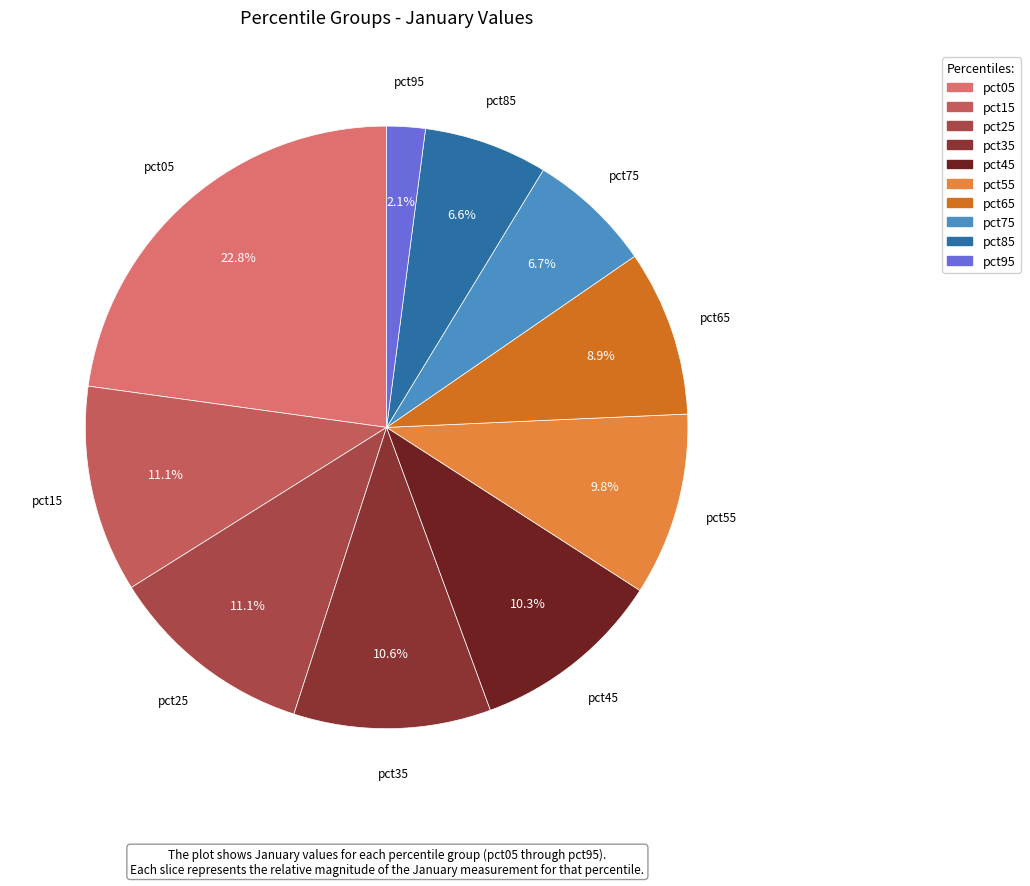

What percentage is the pct25 slice, to the nearest percent?

11%